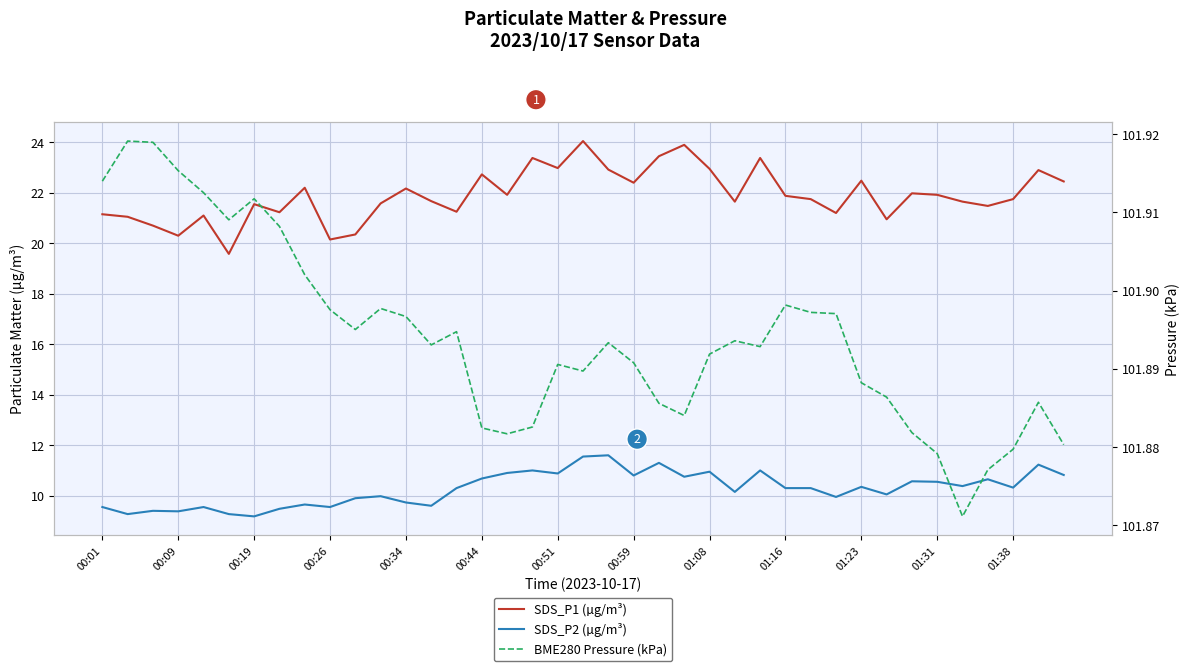

True or false: SDS_P2 (µg/m³) and SDS_P1 (µg/m³) intersect in this chart.

False